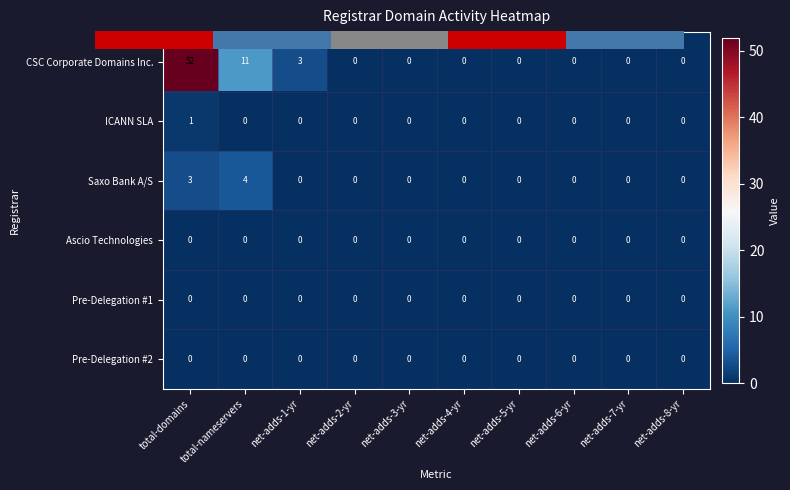

How many distinct data groups are displayed?

6